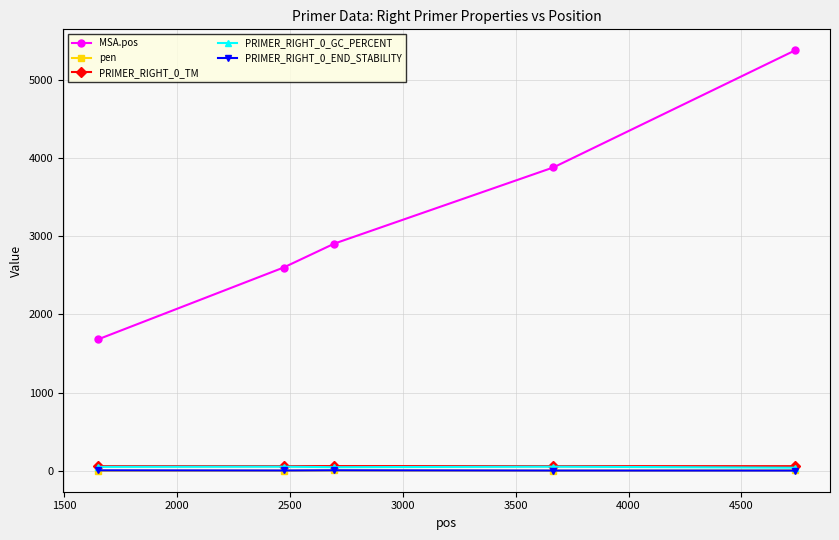

What is the sum of all MSA.pos values?

16428.0